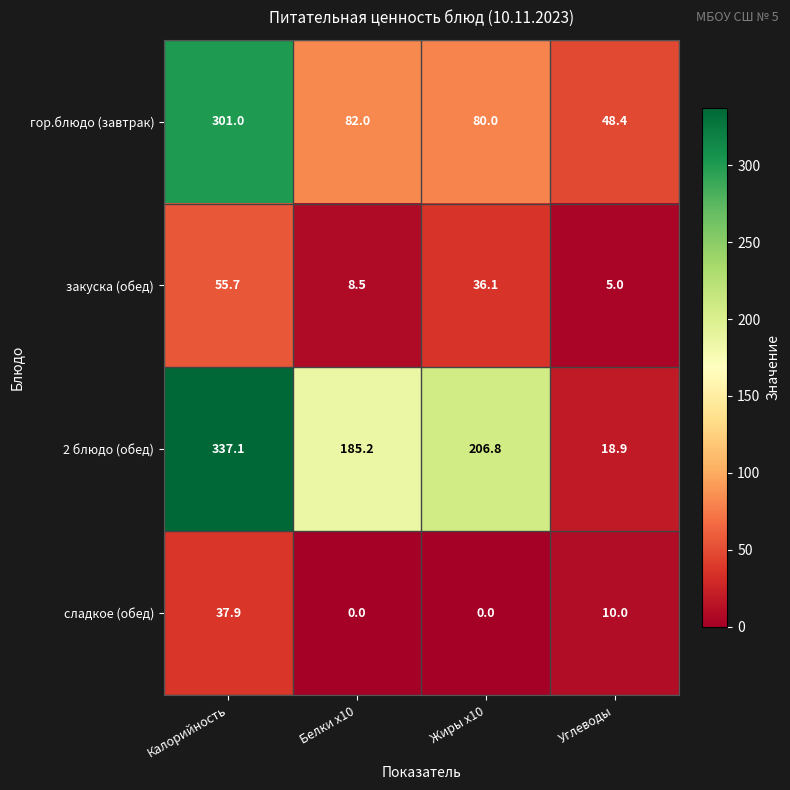

Which series has the largest total across all categories?

2 блюдо (обед)